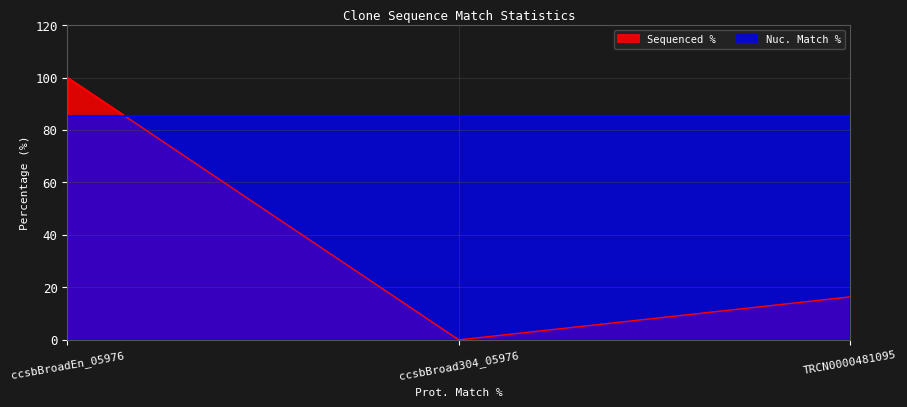

What is the change in value from ccsbBroadEn_05976 to ccsbBroad304_05976?

-100.0